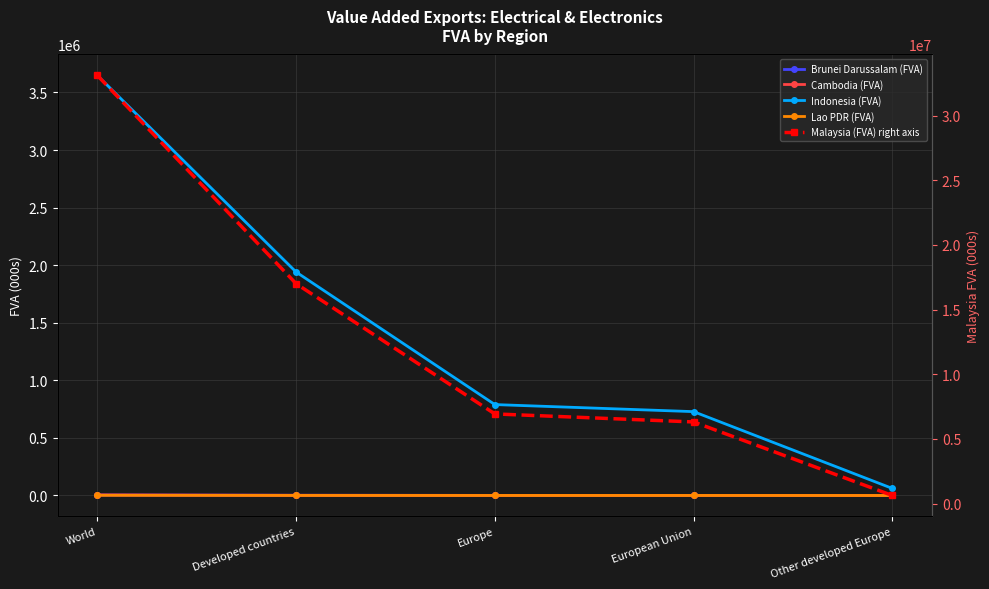

Count the number of categories in the chart.

5